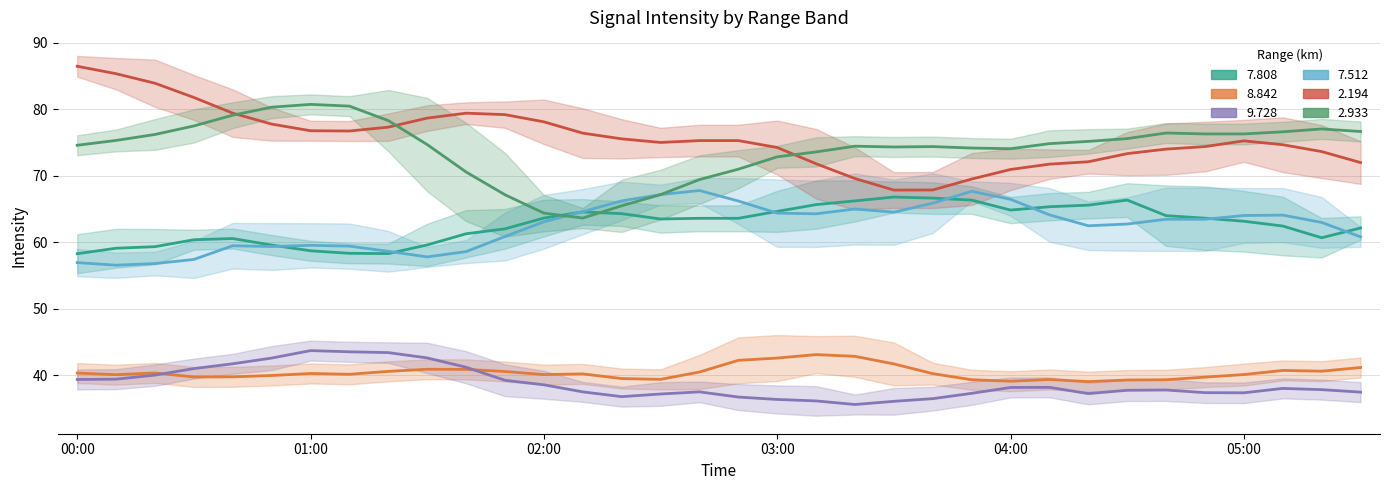

Between 02:00 and 04:20, which series saw the biggest shift?

  2.933